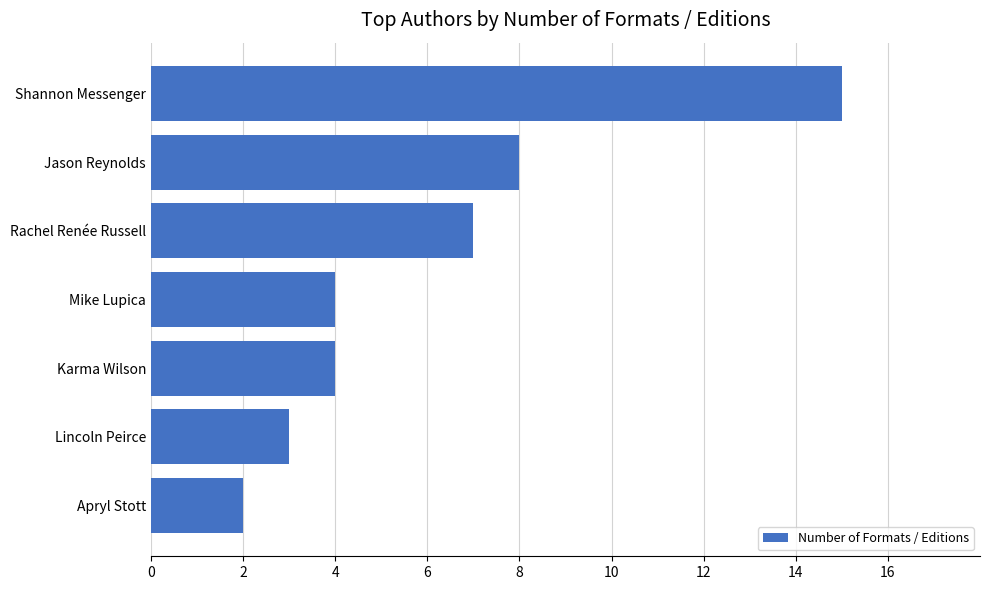

What is the greatest value displayed?

15